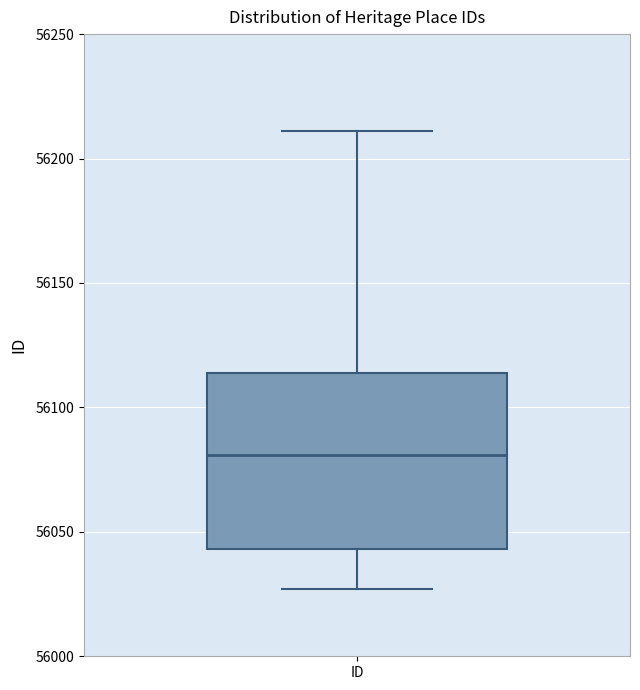

Read this box plot against the y-axis: the position of the median line, the range covered by the box, and the ends of both whiskers. The values are not printed on the chart, so give them approximately, as read against the axis.

median 56080, box 56045 to 56115, whiskers 56025 to 56210